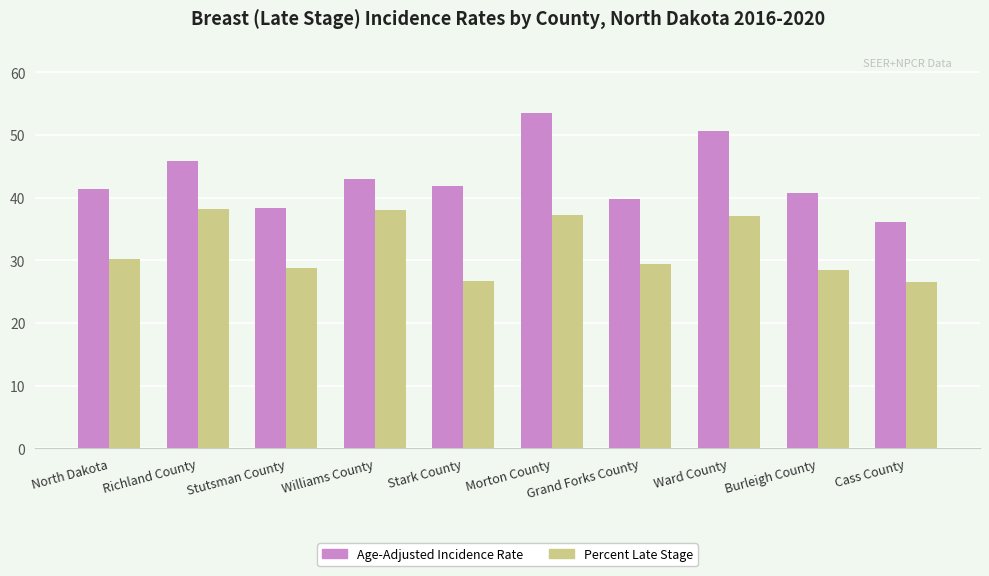

Is it true that Percent Late Stage equals 30.2 at North Dakota?

True